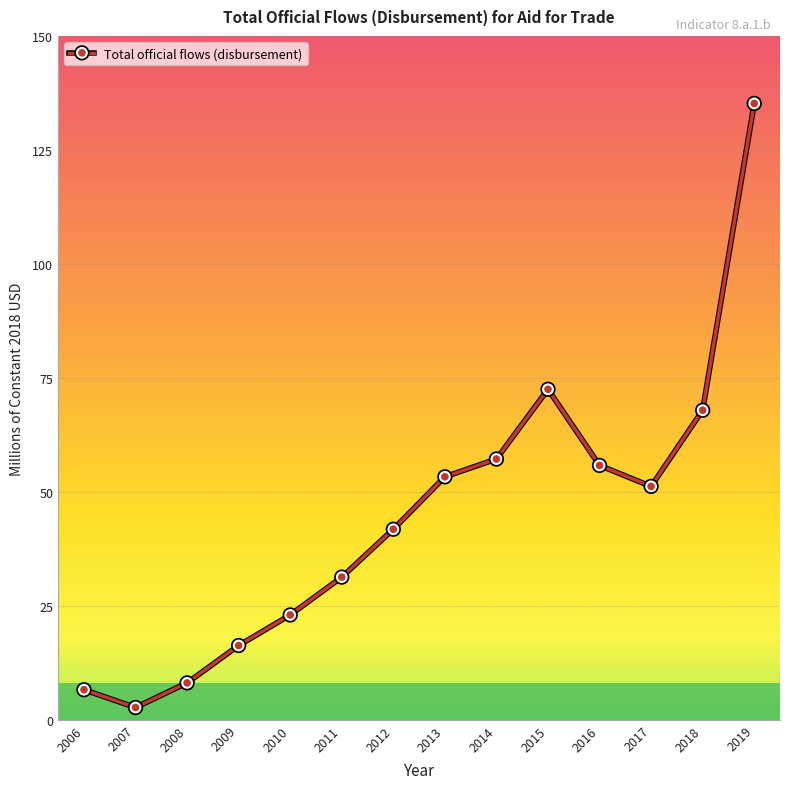

What is the difference between the maximum and minimum values?

132.5